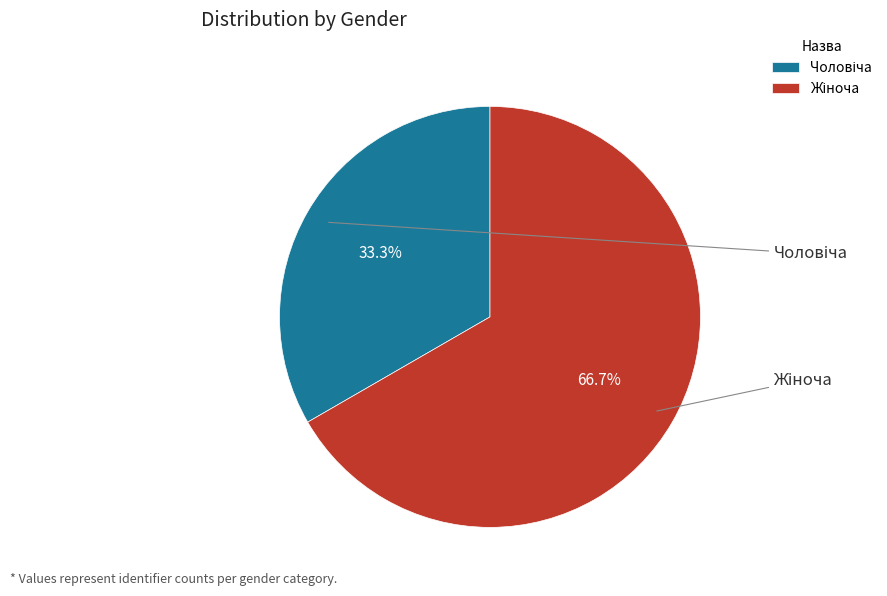

The Жіноча slice represents 74% of the pie. True or false?

False